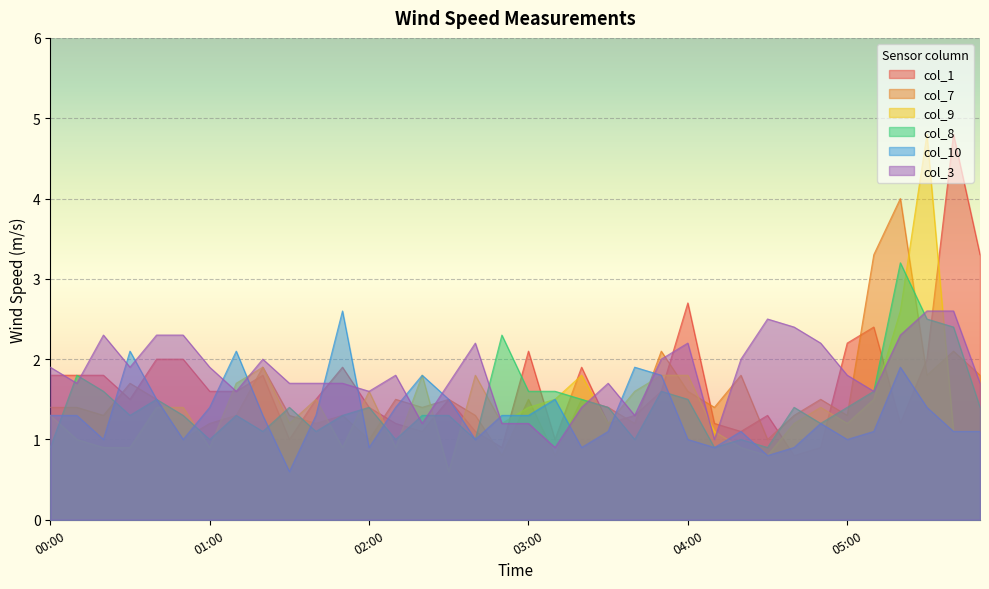

How many times do col_8 and col_7 cross each other?

13